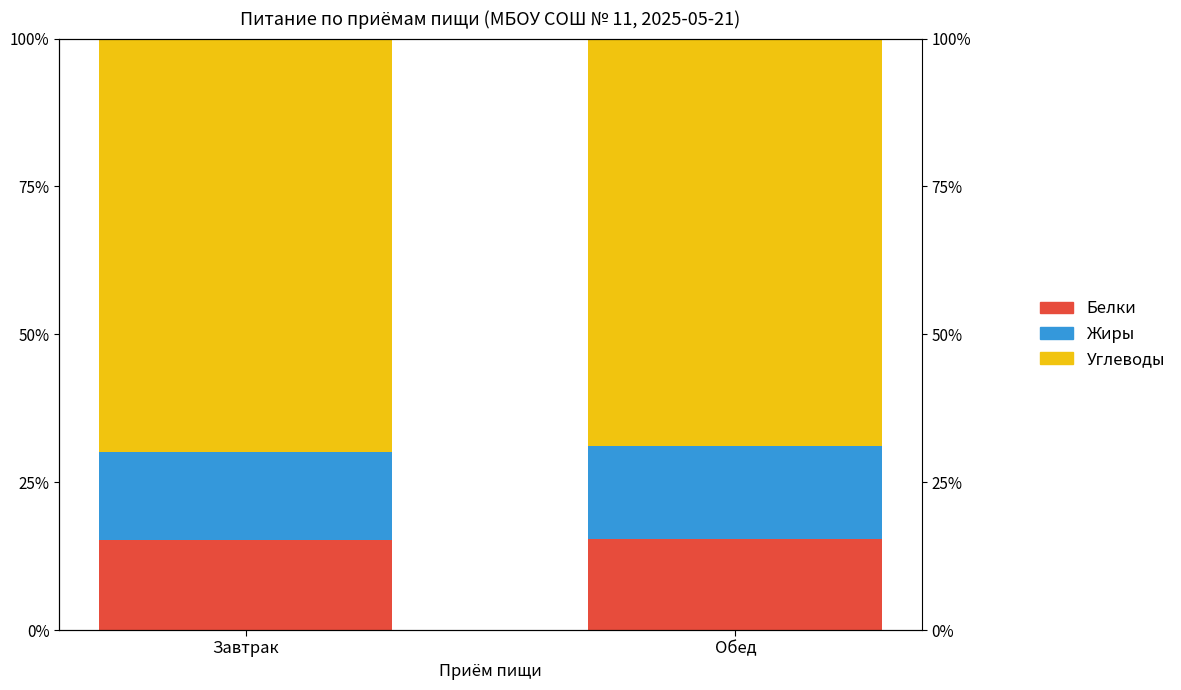

At which label is Жиры closest to 15?

Завтрак